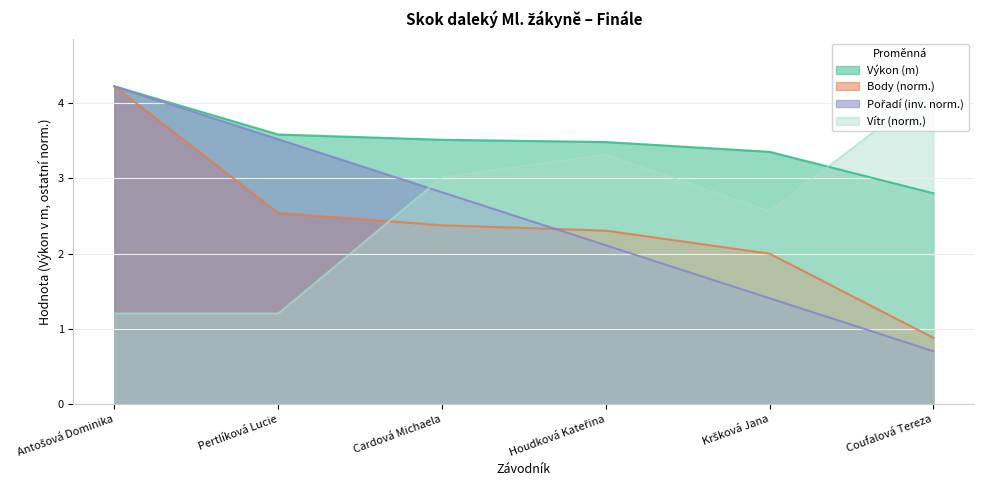

What is the label of the 3rd point from the right?

Houdková Kateřina